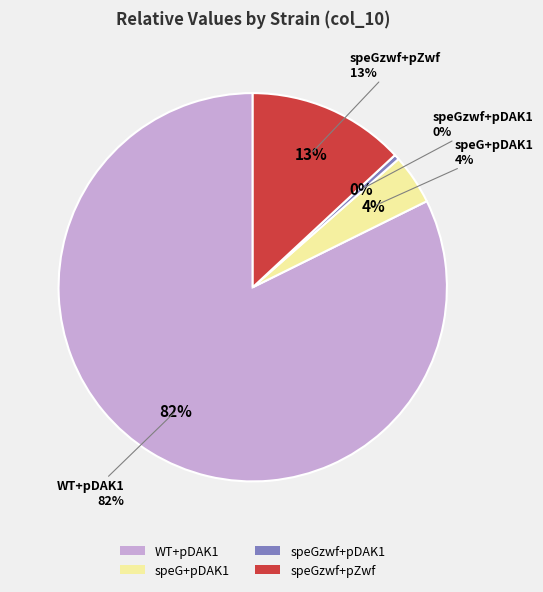

To the nearest percent, what is the difference between the WT+pDAK1 and speGzwf+pDAK1 slice percentages?

82%